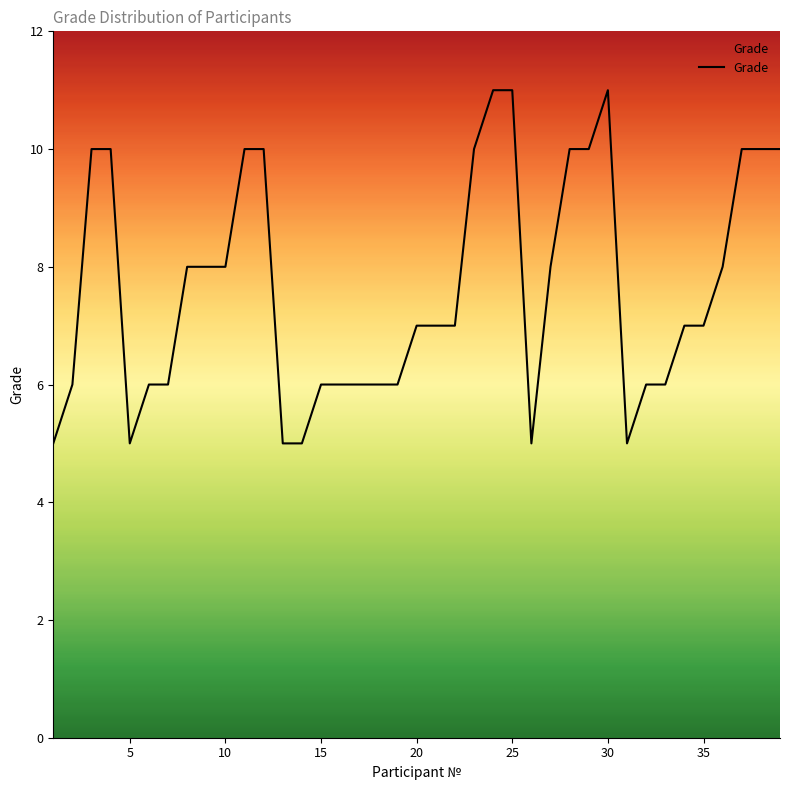

What is the smallest value displayed?

5